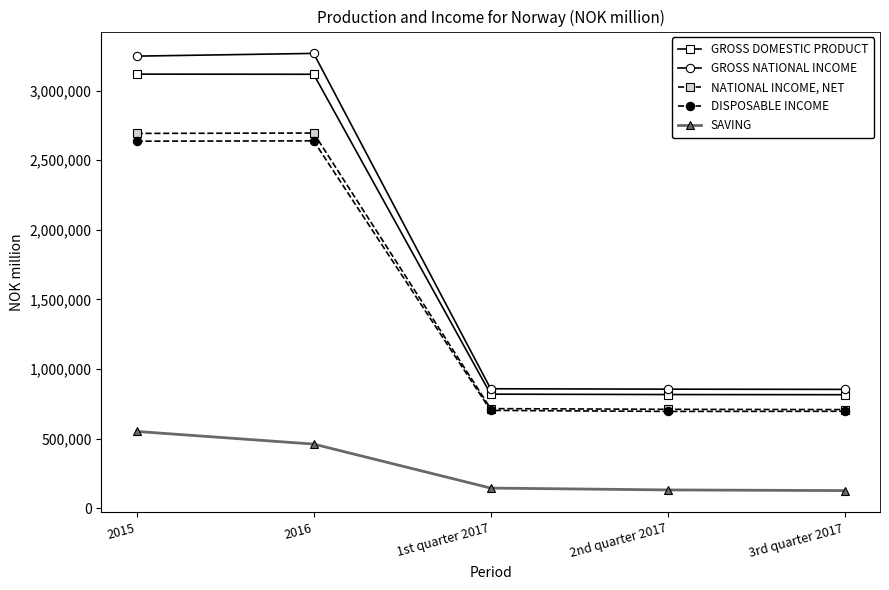

At which label does SAVING first exceed 144025?

2015